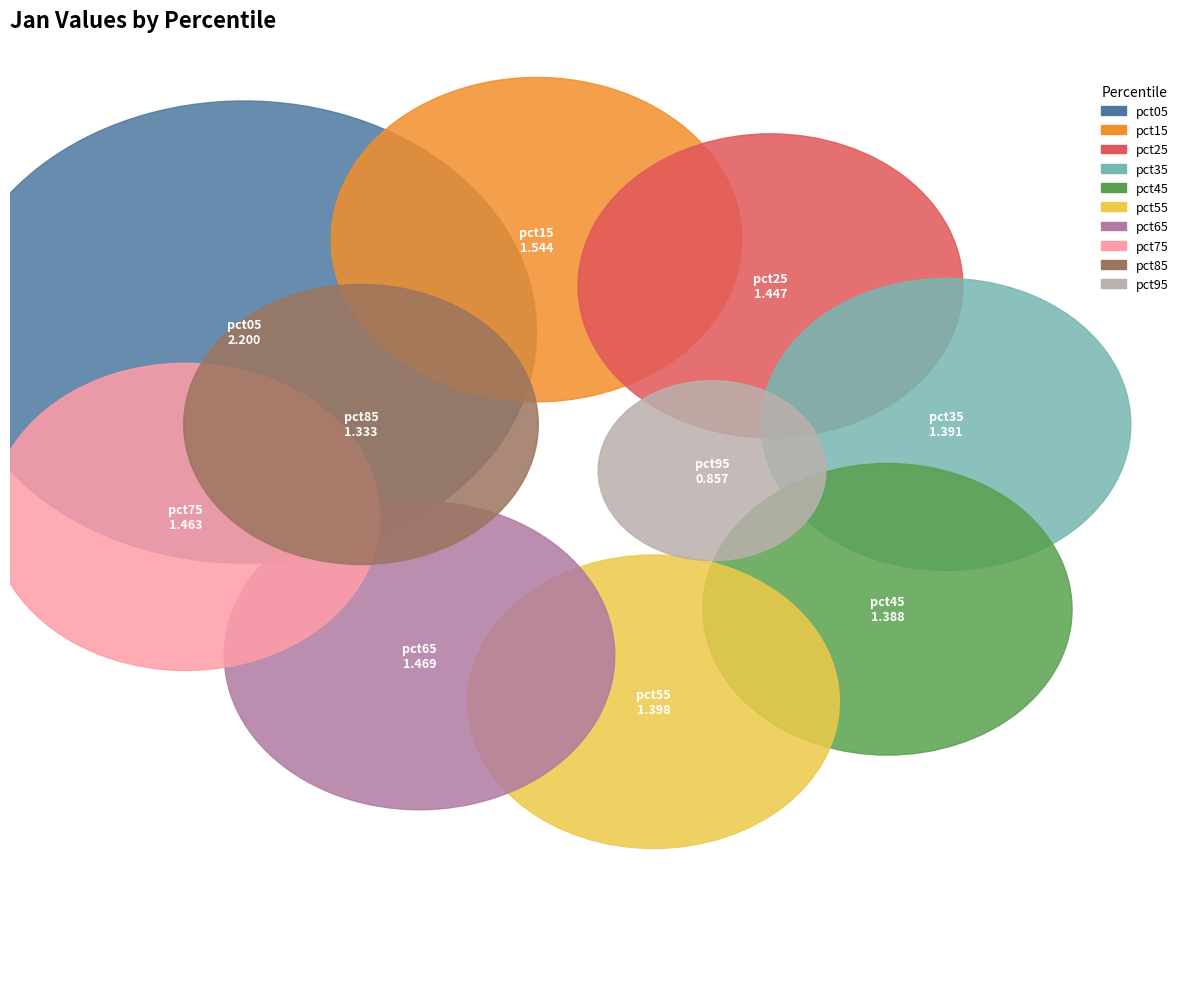

Do pct75 and pct65 together represent more than half of the pie?

No